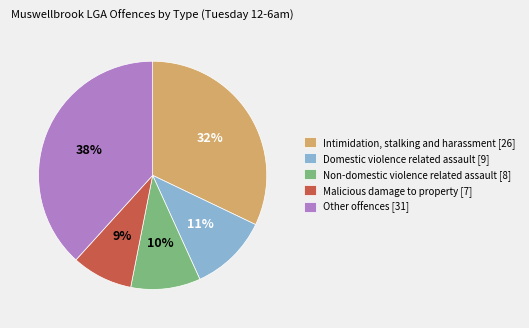

Is there a majority slice in this chart?

No